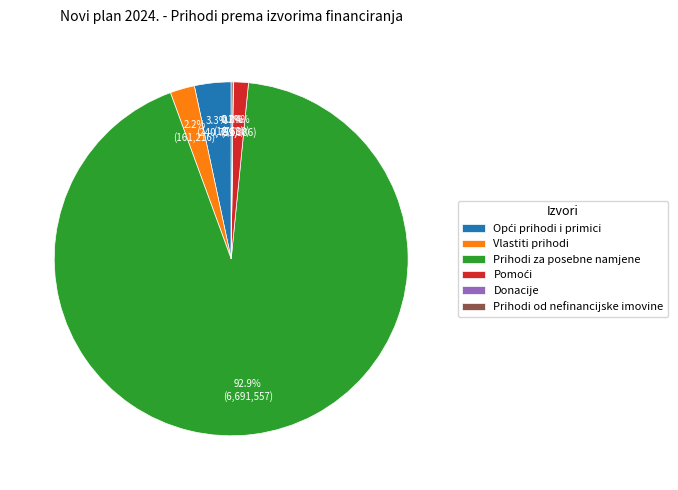

What percentage do Vlastiti prihodi and Prihodi za posebne namjene together represent?

95.1%